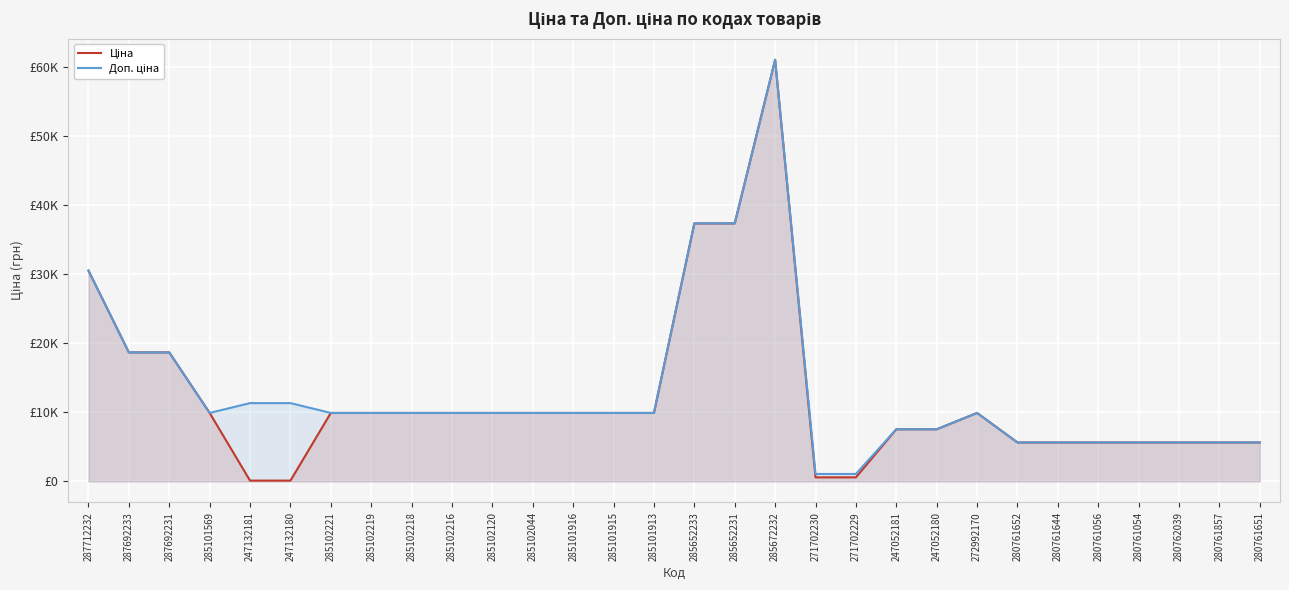

The Ціна series shows 16300.0 at 285102044. True or false?

False